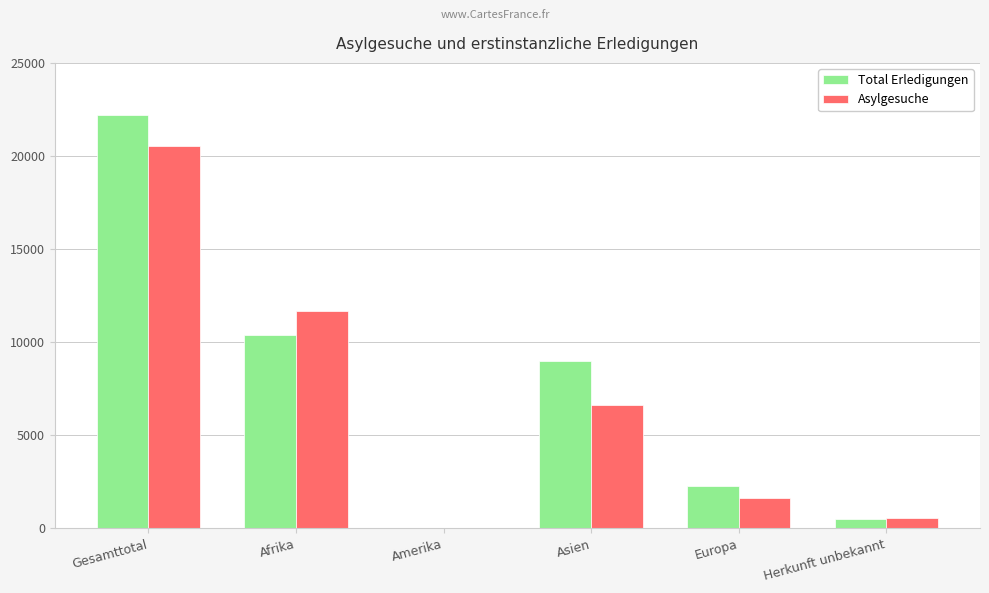

Which series changed the most between Amerika and Herkunft unbekannt?

Asylgesuche